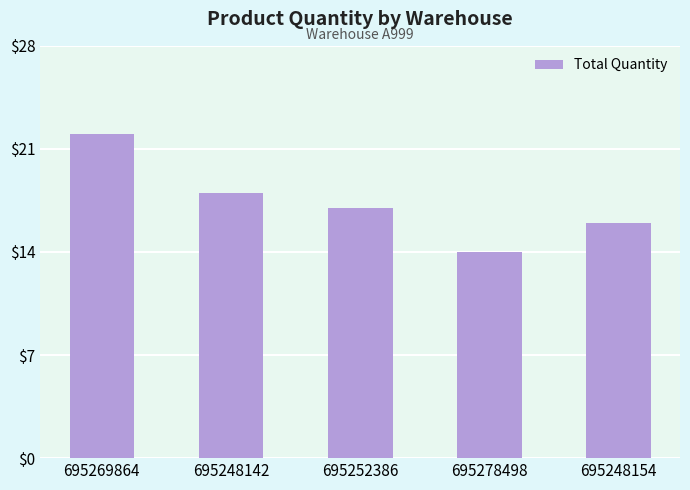

List the labels in order of value, largest first.

695269864, 695248142, 695252386, 695248154, 695278498